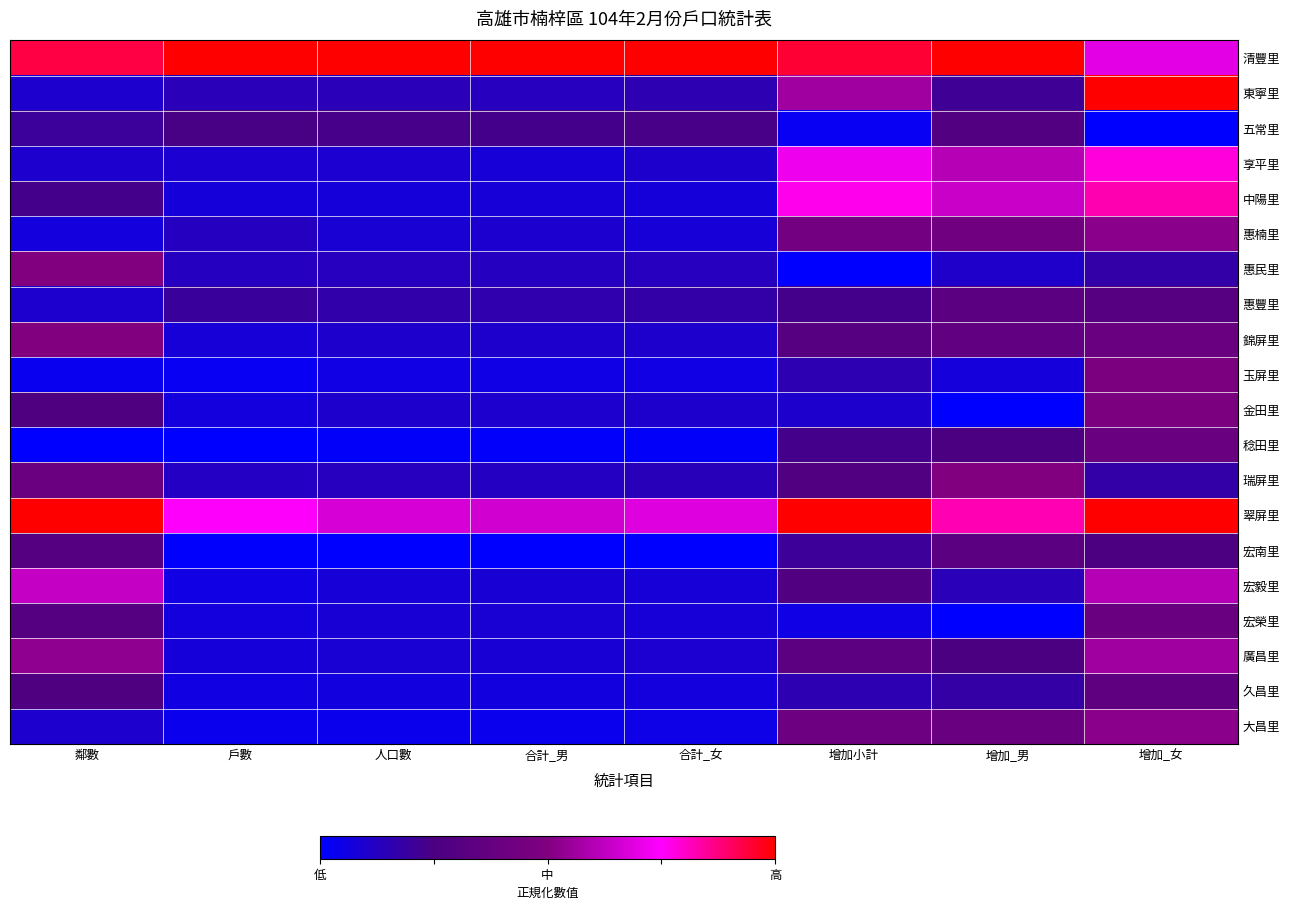

What is the total value across all series at 鄰數?

6.6